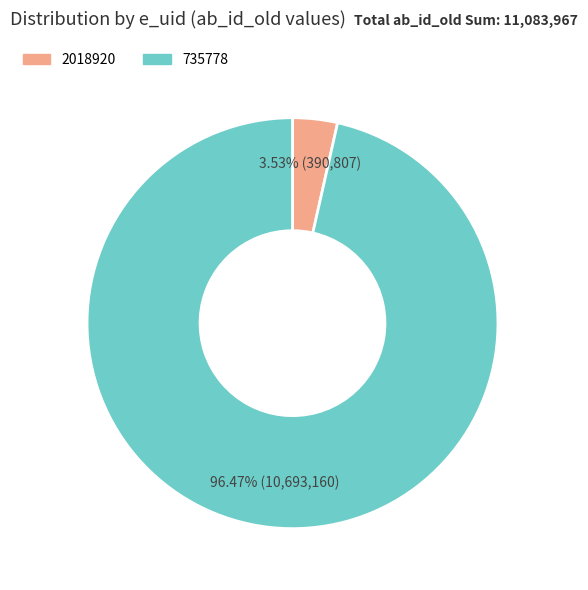

Rank the categories by value from highest to lowest.

735778, 2018920